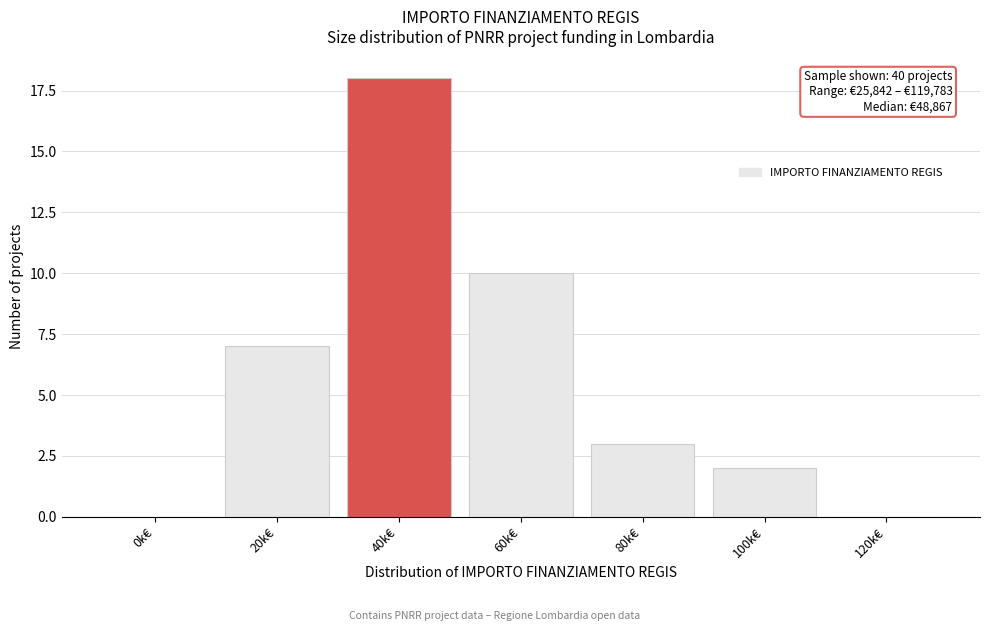

Reading left to right, transcribe all the data shown in this chart.

0k€=0	20k€=7	40k€=18	60k€=10	80k€=3	100k€=2	120k€=0